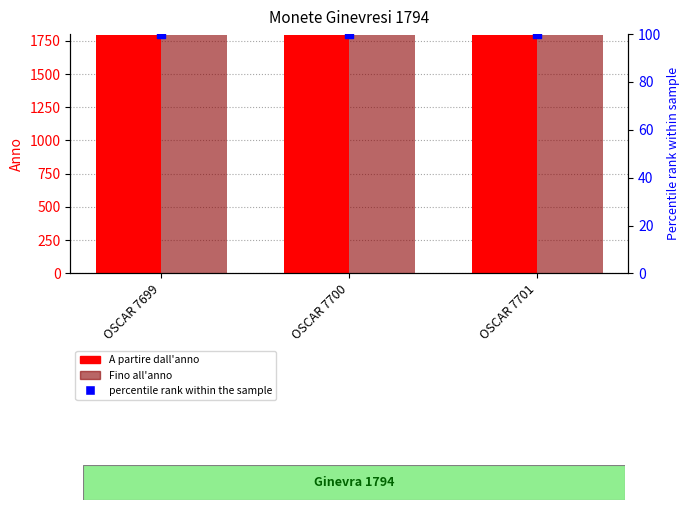

Which series reaches the minimum Y coordinate?

percentile rank within the sample